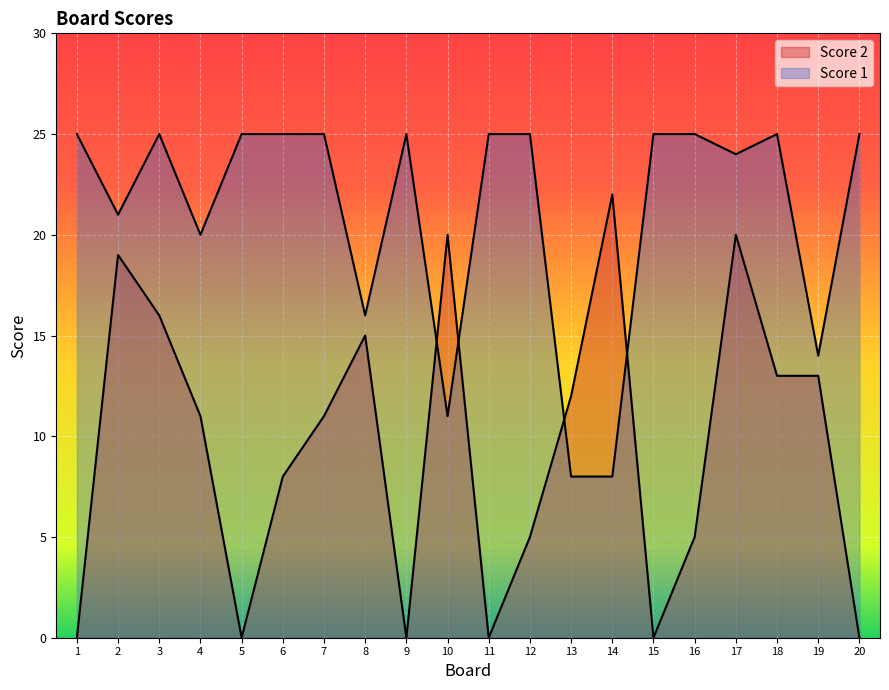

What is the value of the Score 2 point at the 13th from the left?

12